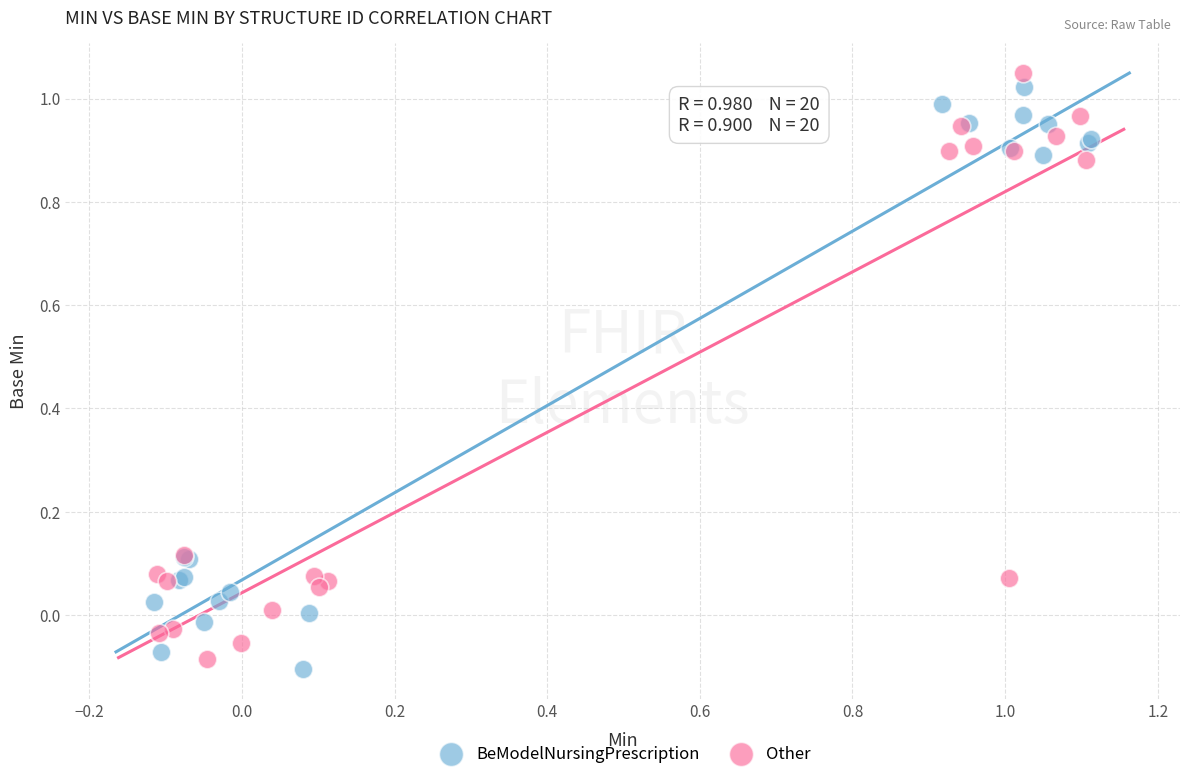

Which series reaches the maximum Y coordinate?

Other